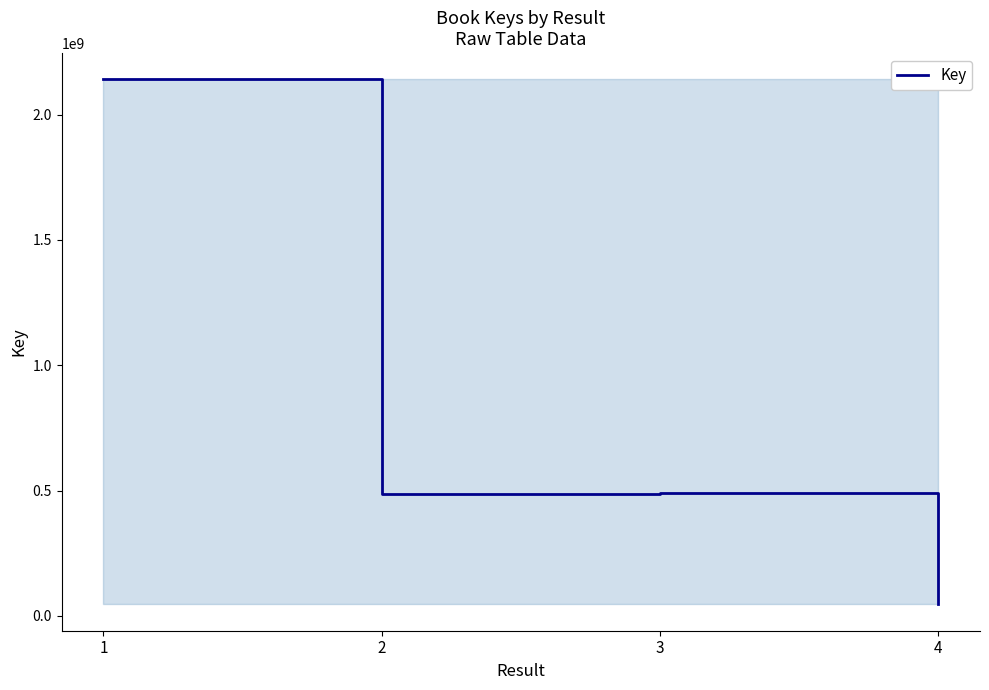

What is the maximum value shown in the chart?

2140791763